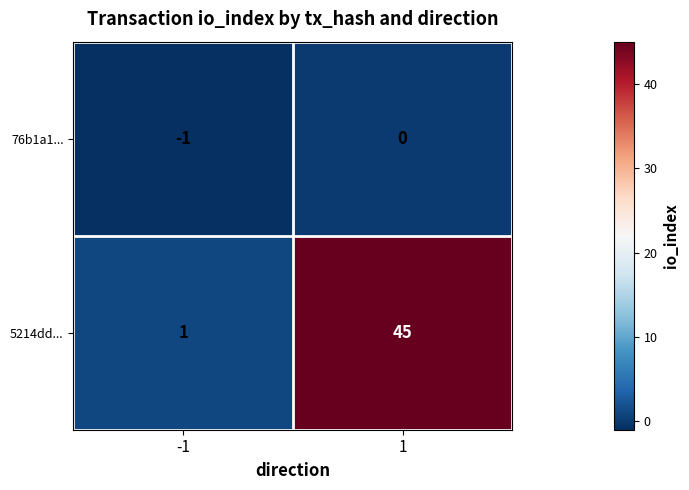

Reading left to right, what are all the values shown in this chart?

76b1a1...: -1	0
5214dd...: 1	45